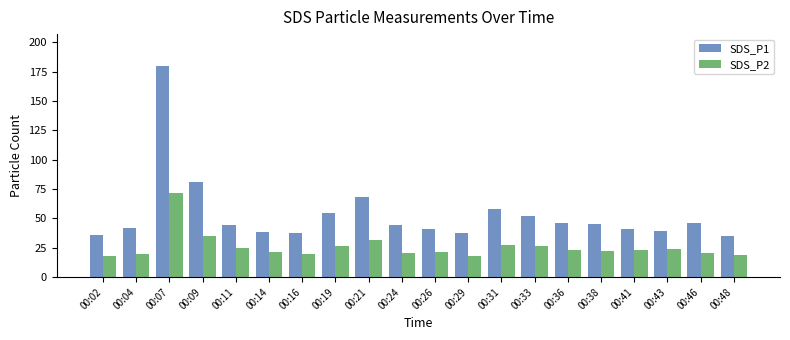

At 00:43, list the series in order from smallest to largest.

SDS_P2, SDS_P1